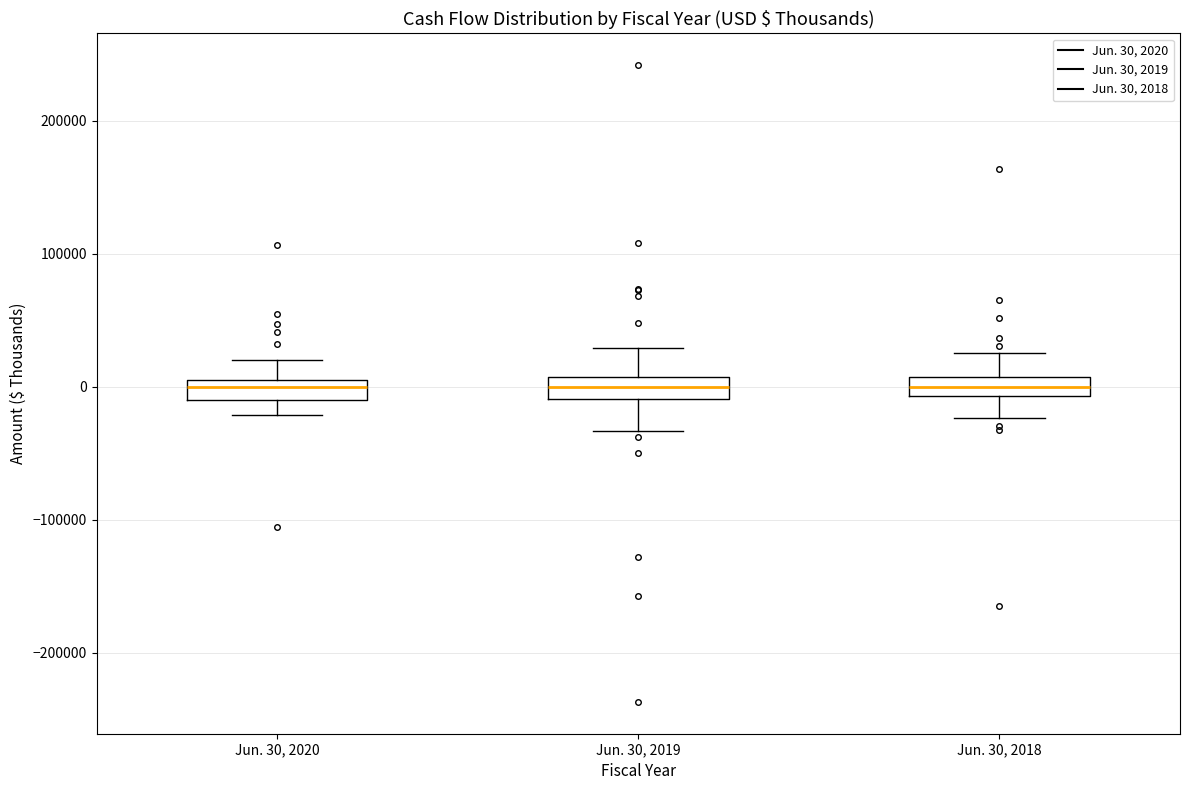

Where does the lower whisker of the box for Jun. 30, 2019 end on the y-axis? The values are not printed on the chart, so give them approximately, as read against the axis.

-30000